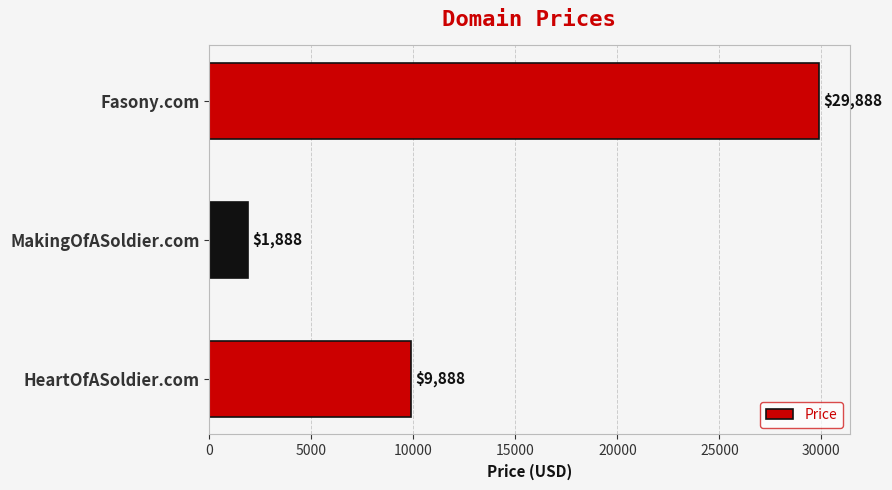

How many categories are shown in the chart?

3